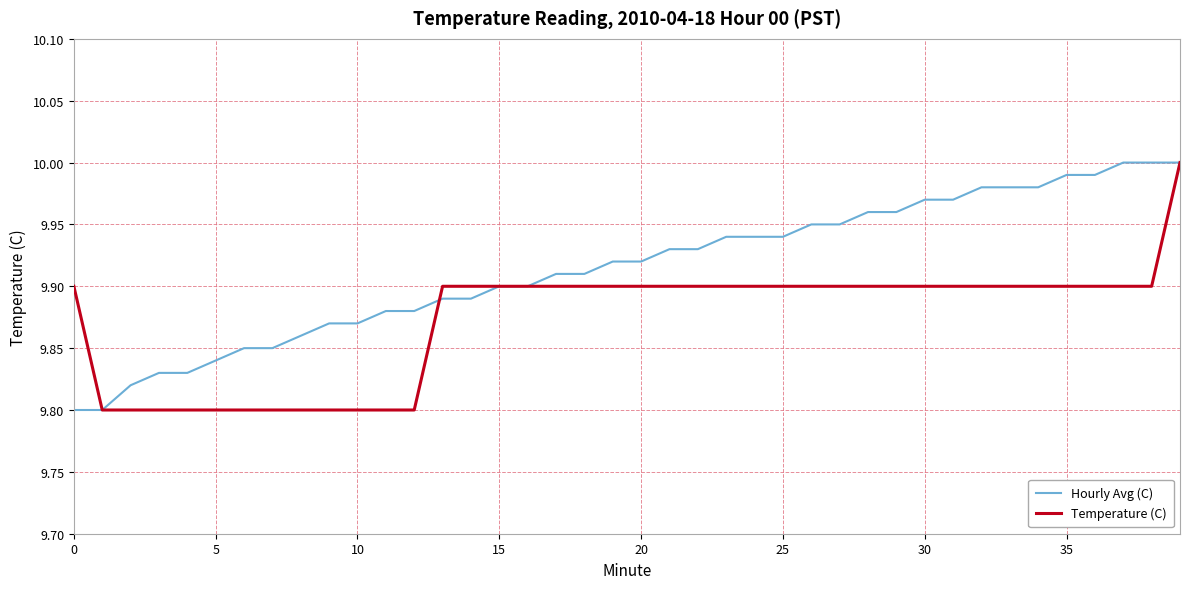

Rank the series by their average value, from lowest to highest.

Temperature (C), Hourly Avg (C)